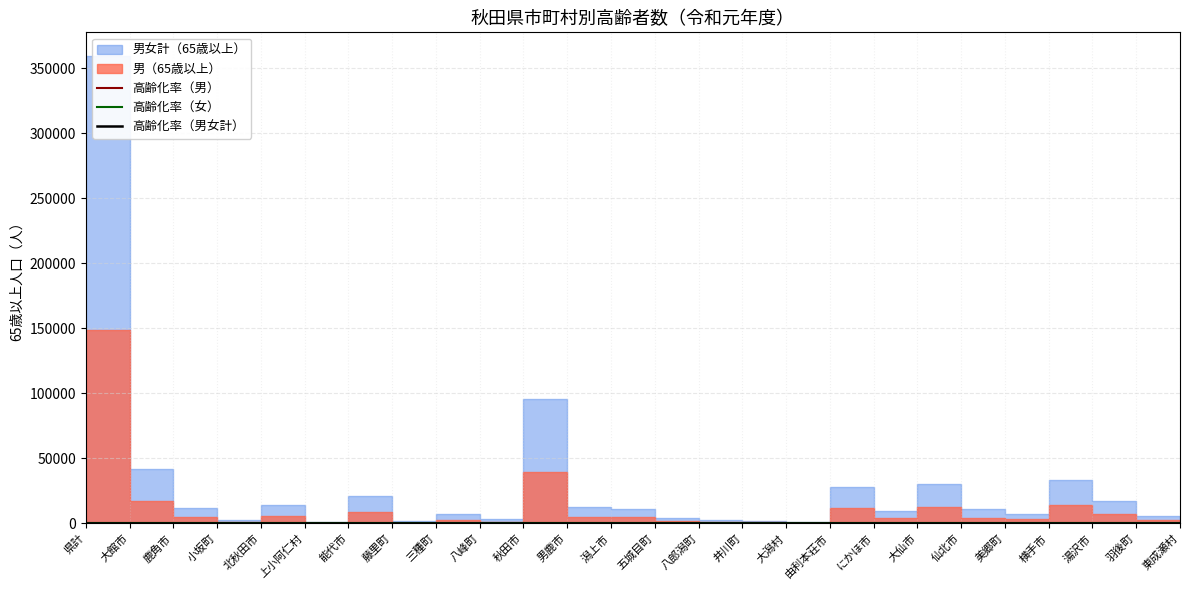

At how many categories does at least one series exceed 38?

23